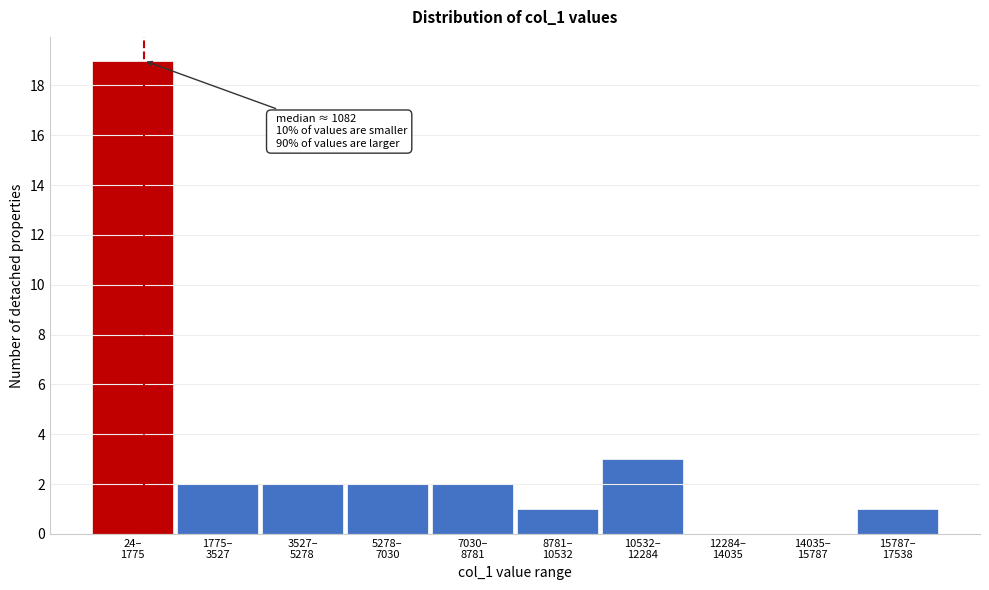

What is the sum of all values?

32